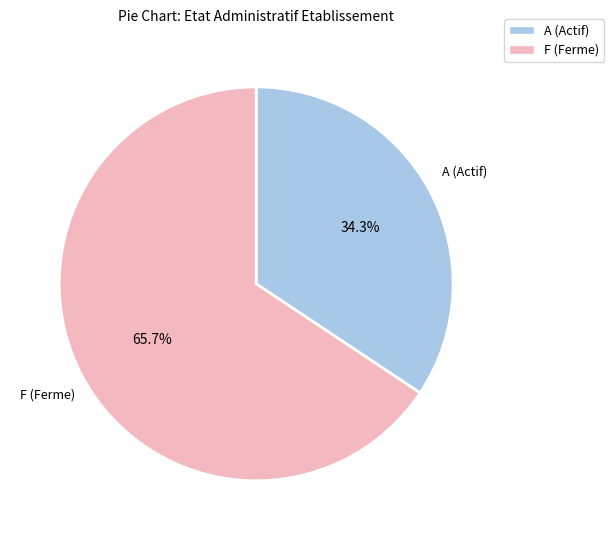

Rank the categories by value from lowest to highest.

A (Actif), F (Ferme)